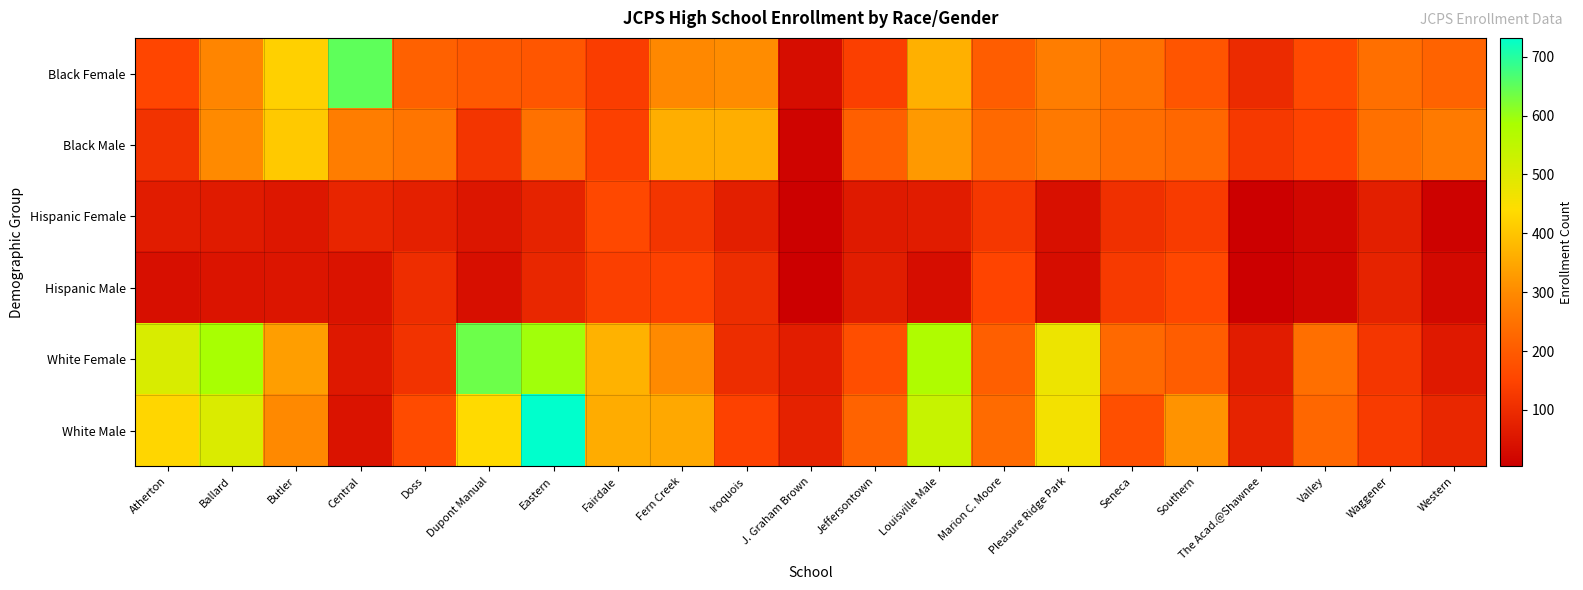

Which series has the widest spread of values?

White Male